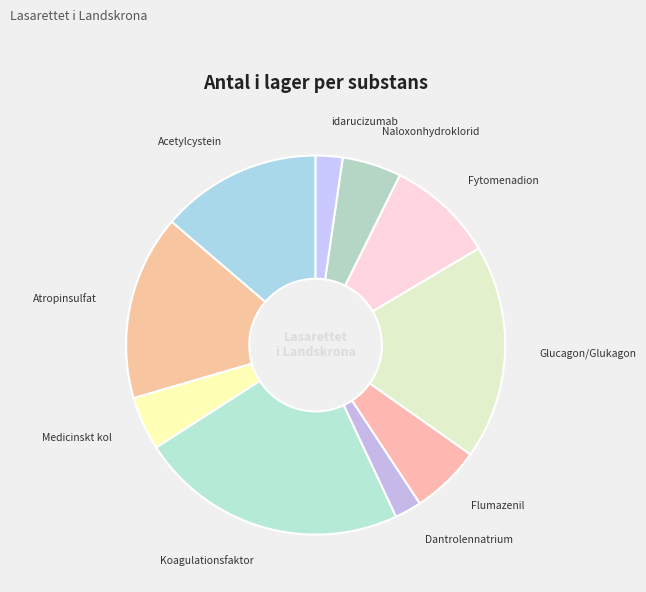

How many slices are in this pie chart?

10